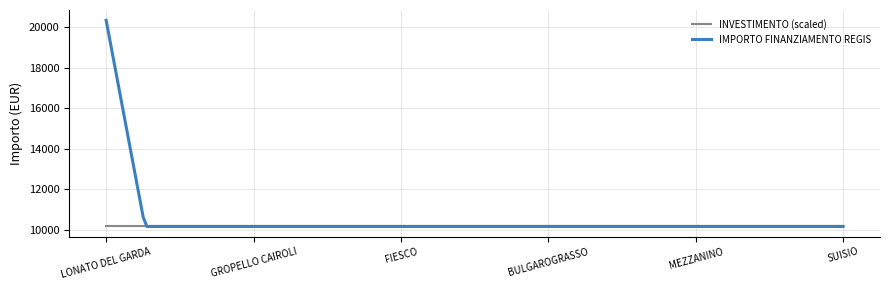

What is the highest value of the IMPORTO FINANZIAMENTO REGIS series?

20344.0